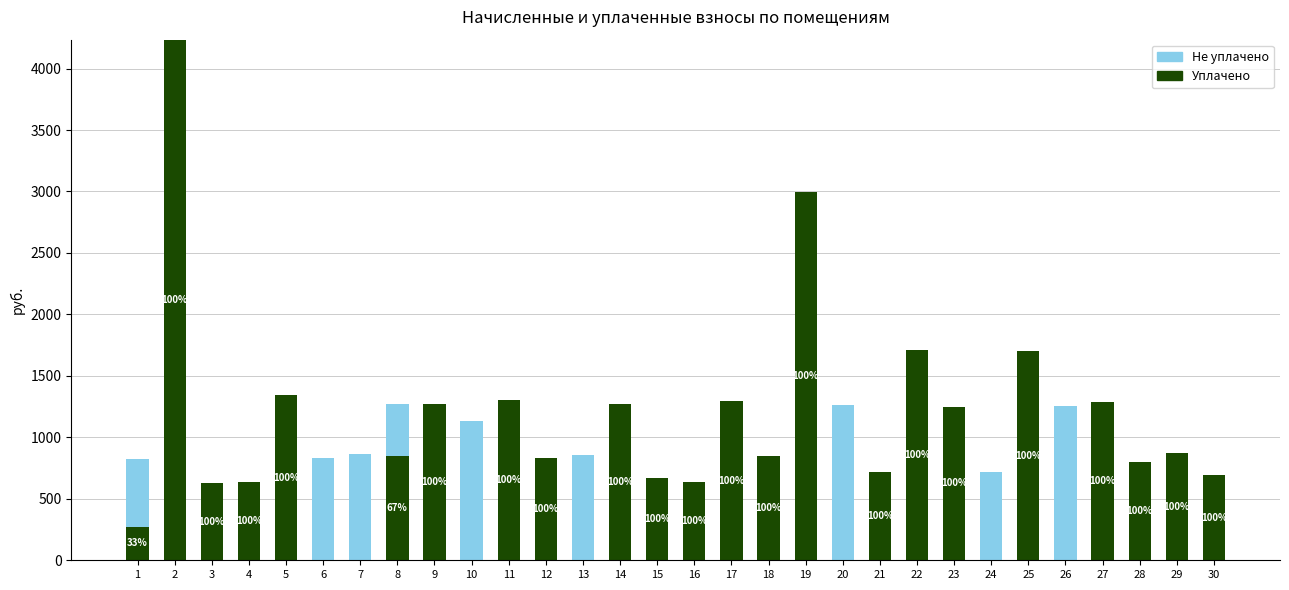

How many series are shown in this chart?

2